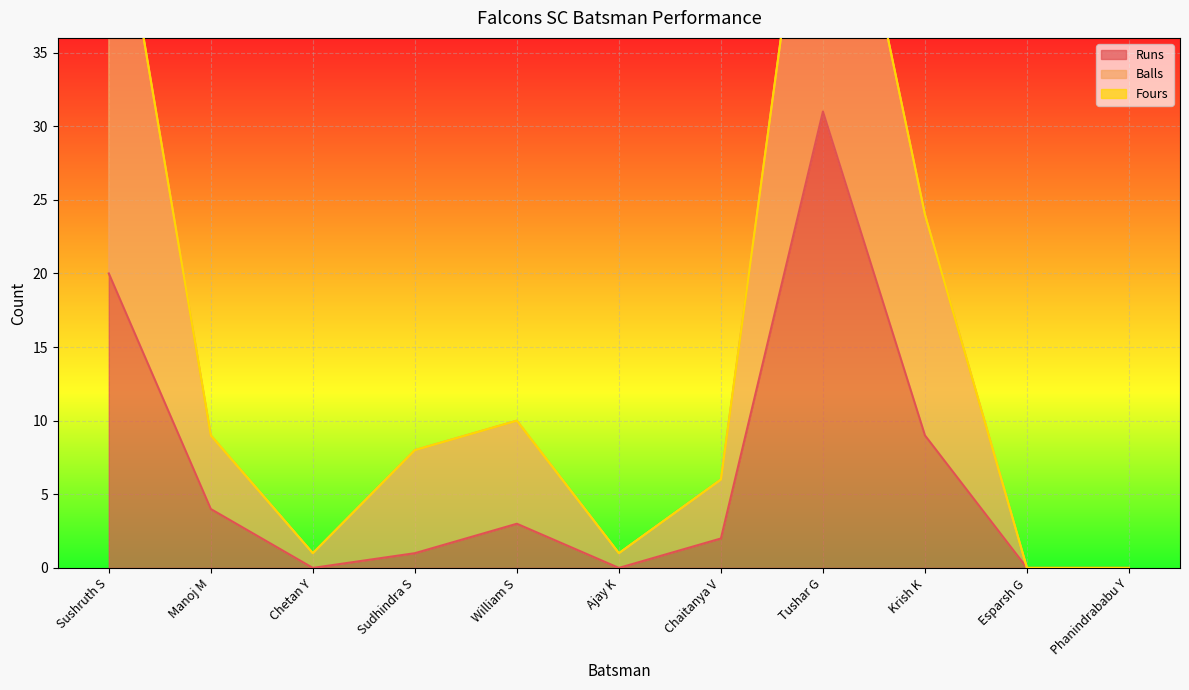

How many categories are shown in the chart?

11